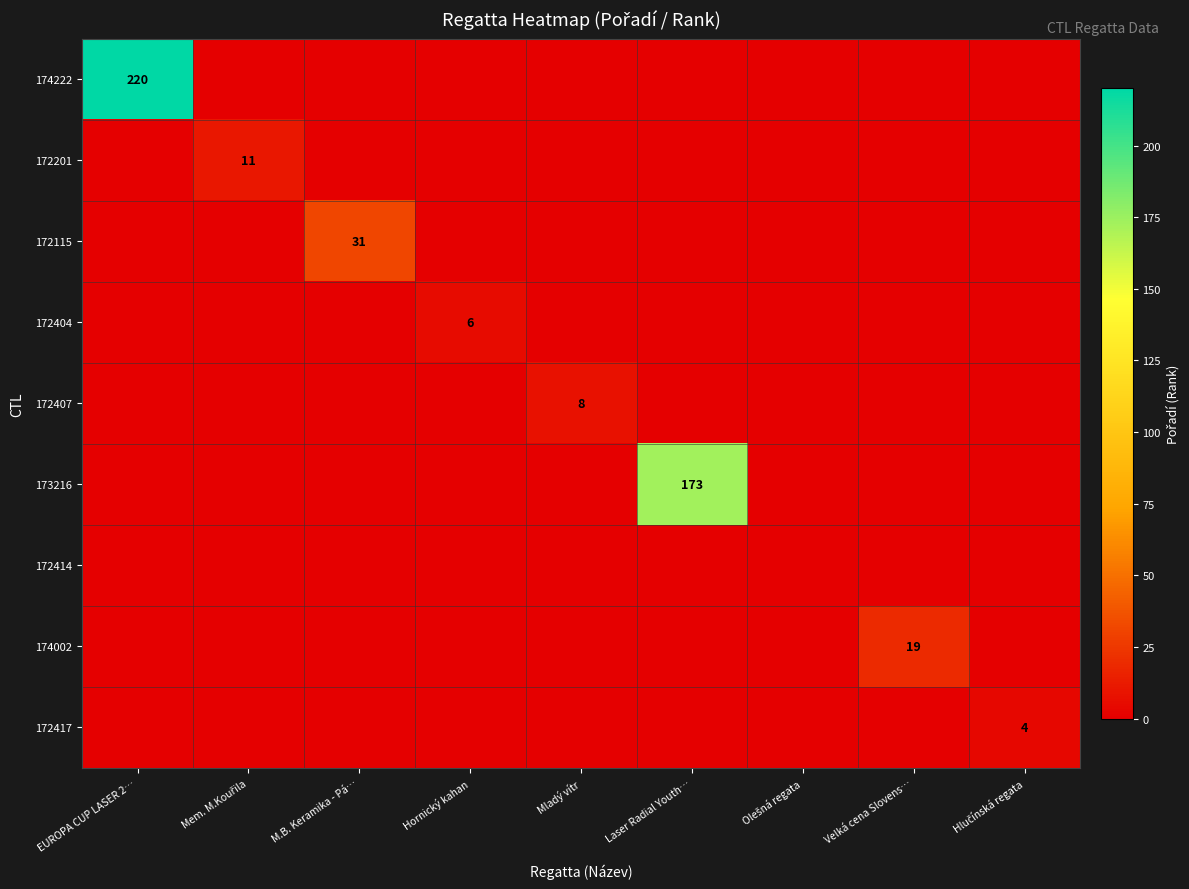

How many positive values does the 172417 series have?

1